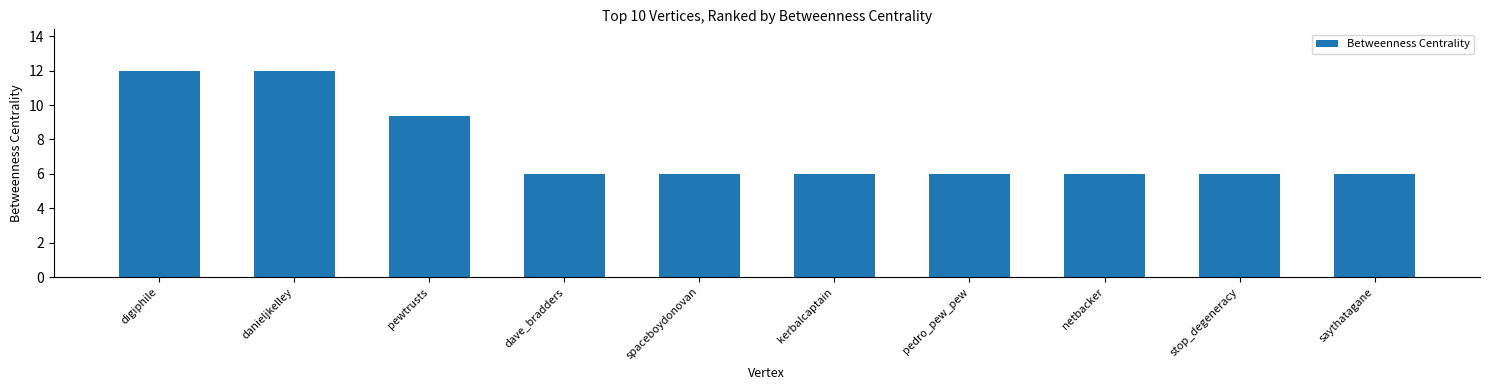

What is the greatest value displayed?

12.0